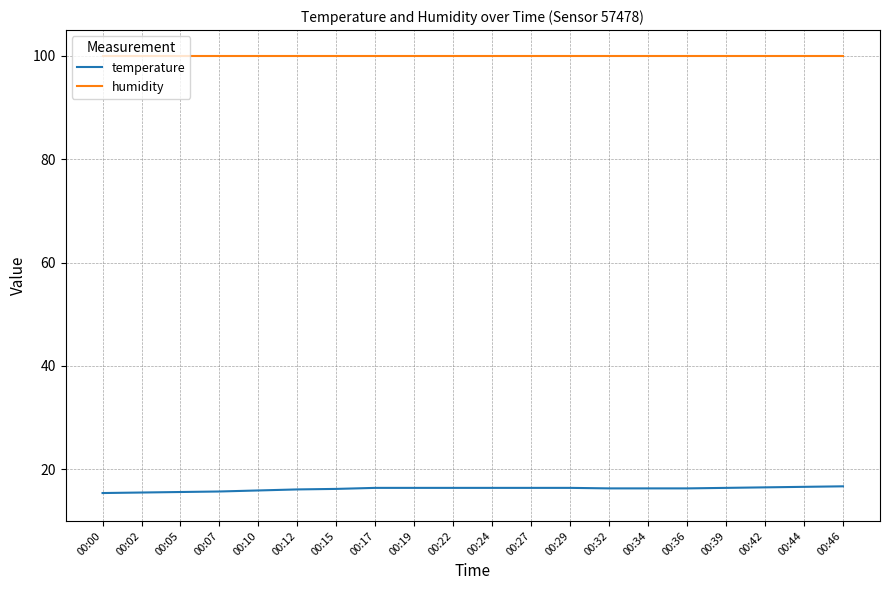

True or false: temperature has a value of 27.4 at 00:24.

False